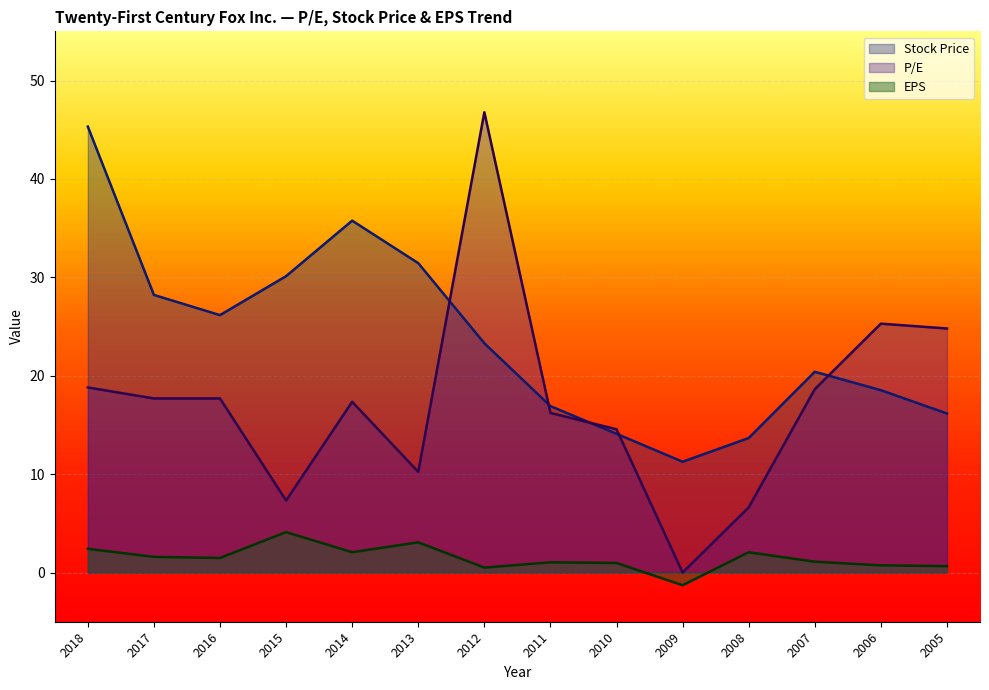

What is the difference between the highest and lowest values at 2013?

28.4